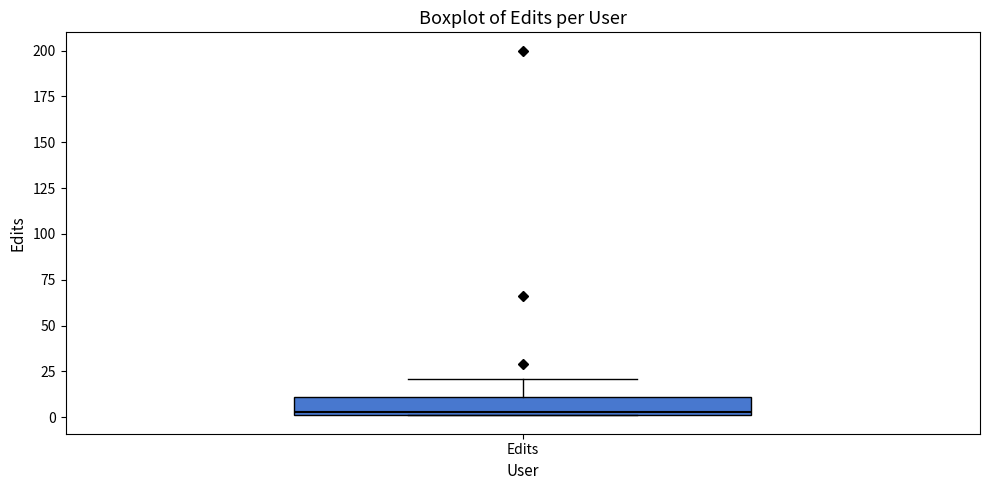

Transcribe this box plot: give where the median line is, the range the box spans, and where the two whiskers end, as read against the y-axis. The values are not printed on the chart, so give them approximately, as read against the axis.

median 5, box 0 to 10, whiskers 0 to 20